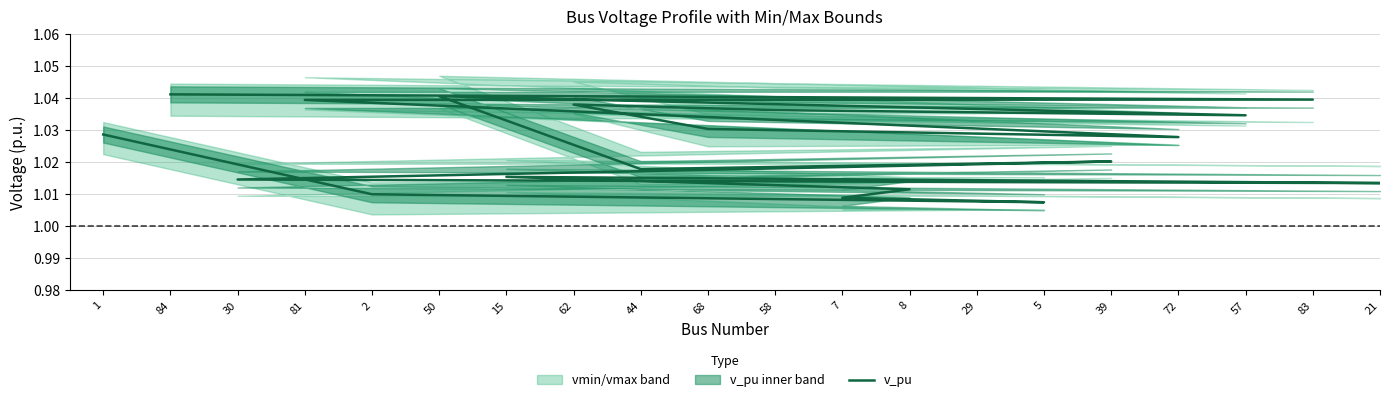

True or false: the data shows 0.3 at 83.

False